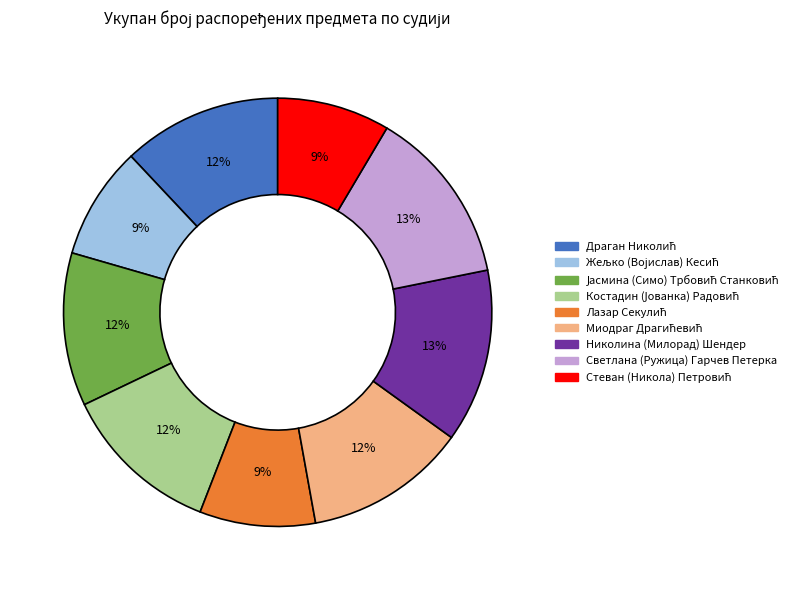

True or false: Николина (Милорад) Шендер accounts for 13% of the total.

True